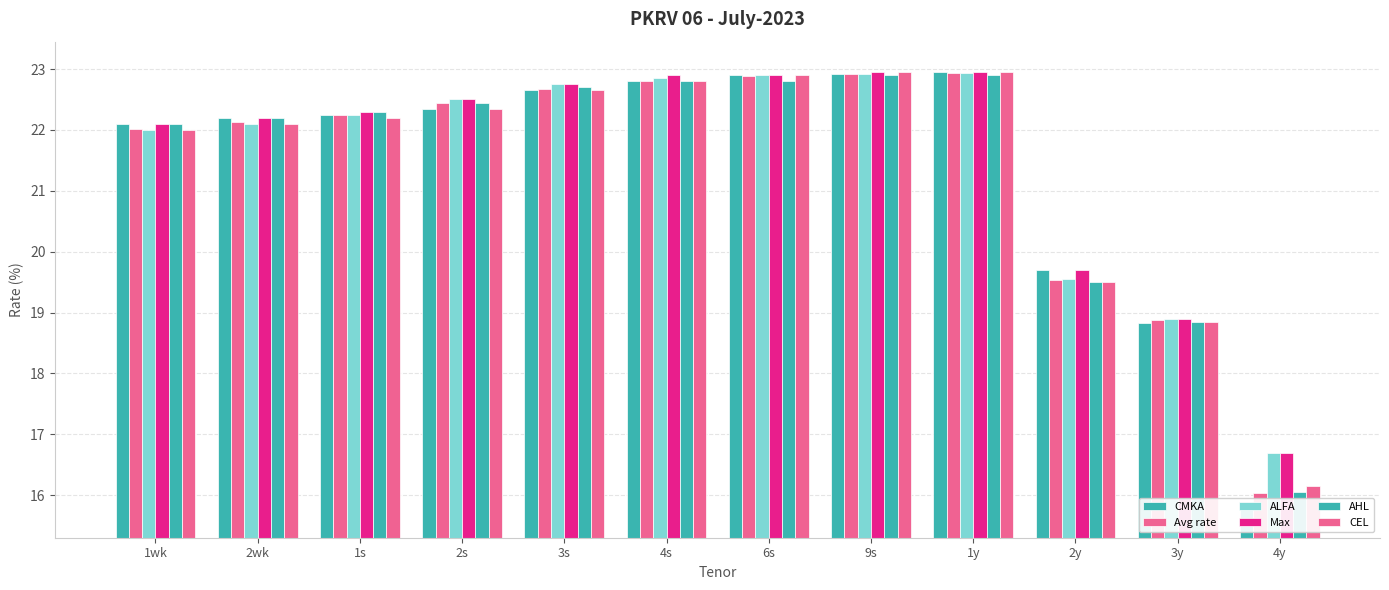

The value of CMKA at 4y is 15.8. True or false?

True